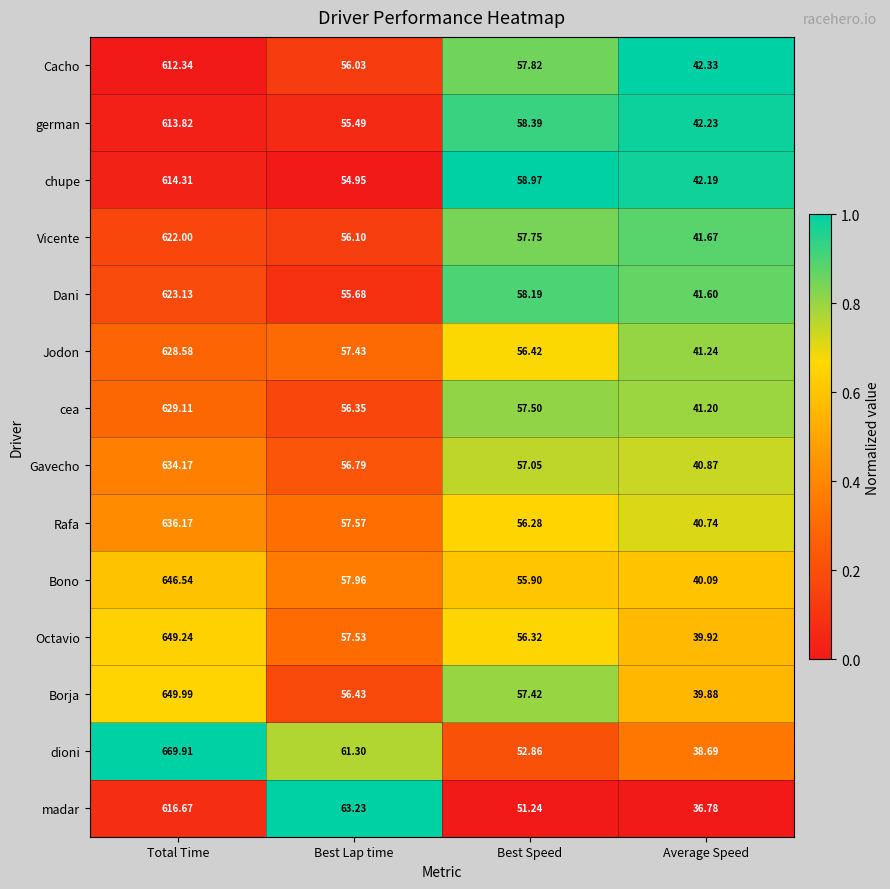

Where does the Borja series first go above 57?

Total Time